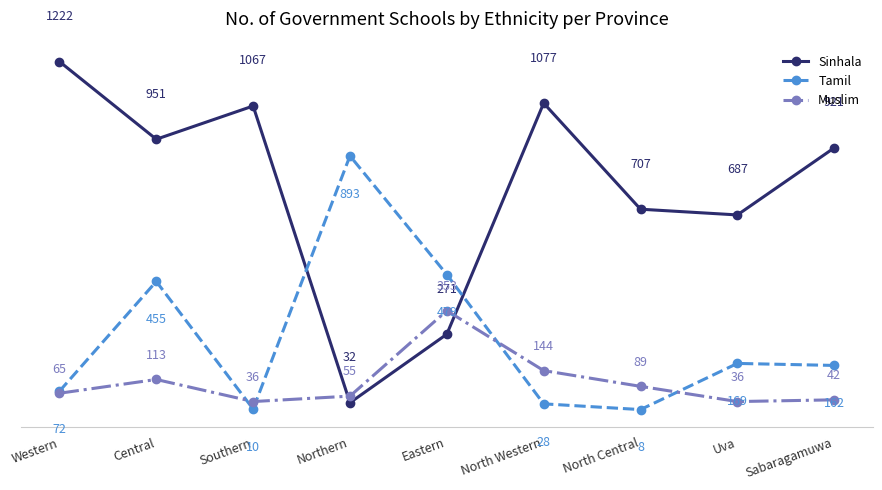

Reading left to right, list all the values displayed in this chart.

Sinhala: Western=1222	Central=951	Southern=1067	Northern=32	Eastern=271	North Western=1077	North Central=707	Uva=687	Sabaragamuwa=921
Tamil: Western=72	Central=455	Southern=10	Northern=893	Eastern=479	North Western=28	North Central=8	Uva=169	Sabaragamuwa=162
Muslim: Western=65	Central=113	Southern=36	Northern=55	Eastern=353	North Western=144	North Central=89	Uva=36	Sabaragamuwa=42